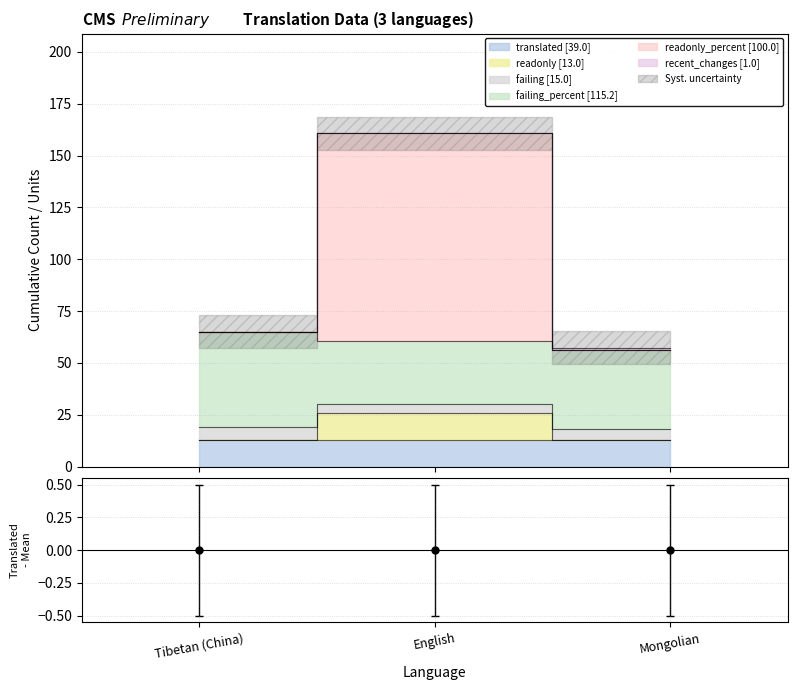

What is the approximate value of failing_percent at English?

30.7